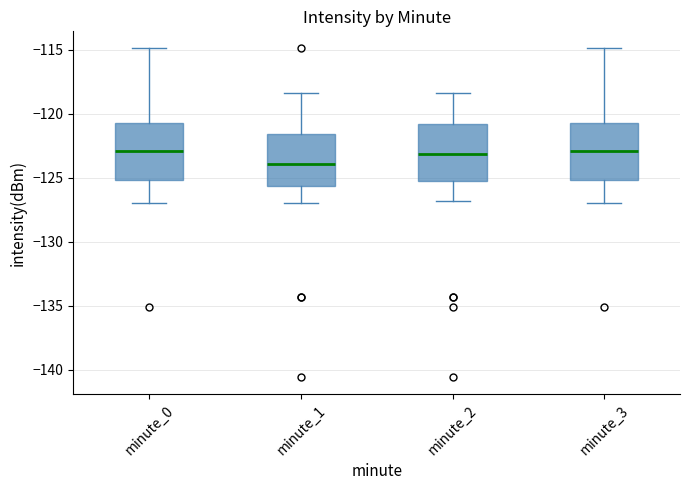

Where does the upper whisker of the box for minute_1 end on the y-axis? The values are not printed on the chart, so give them approximately, as read against the axis.

-118.5